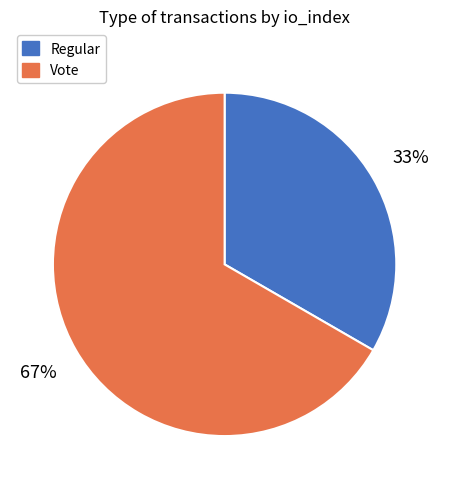

Which category has the biggest portion of the pie?

Vote